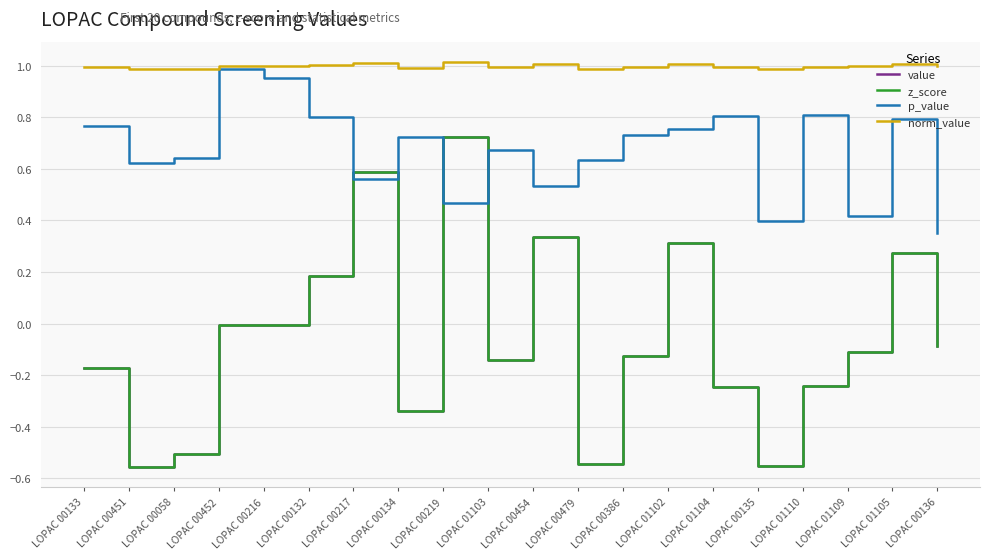

The value series shows 0.3 at LOPAC 00132. True or false?

False